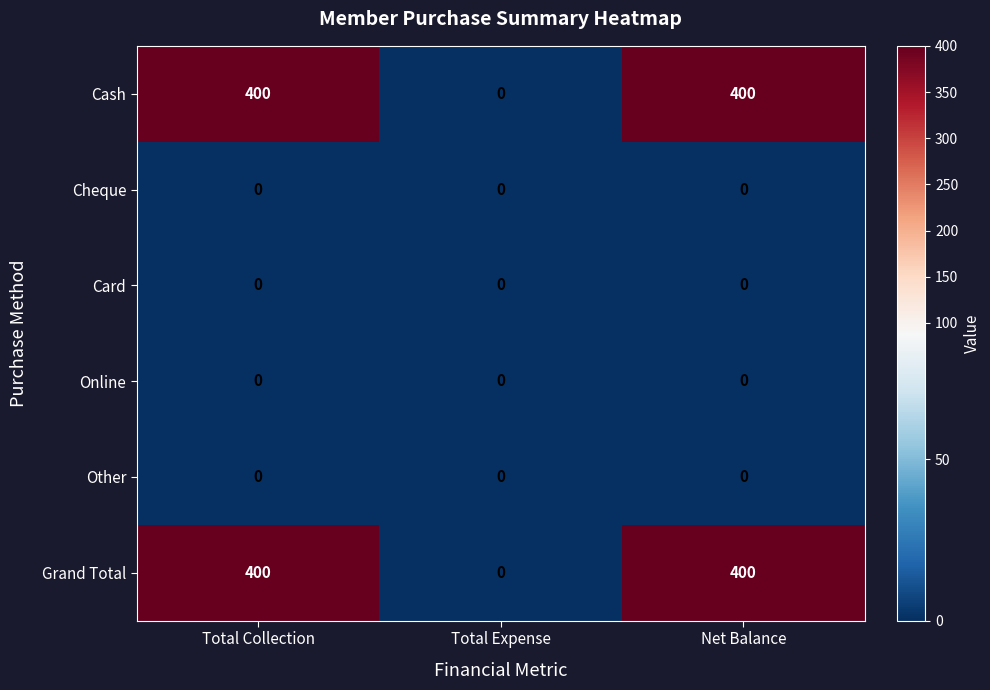

The Cash series shows 217 at Total Collection. True or false?

False